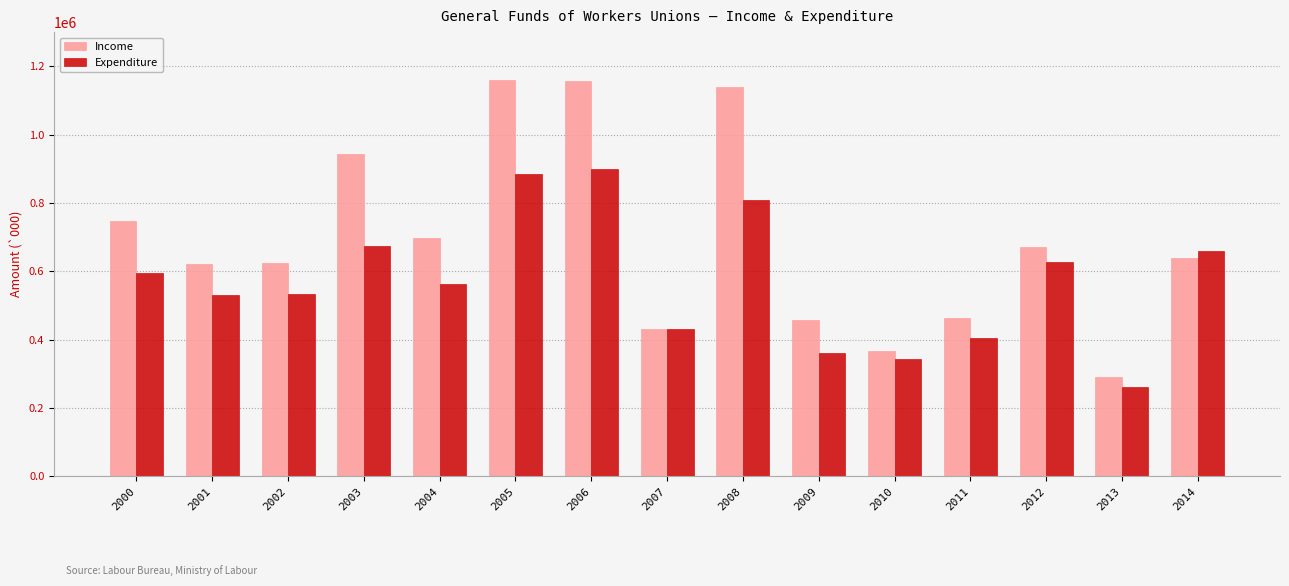

Which series changed the most between 2003 and 2006?

Expenditure